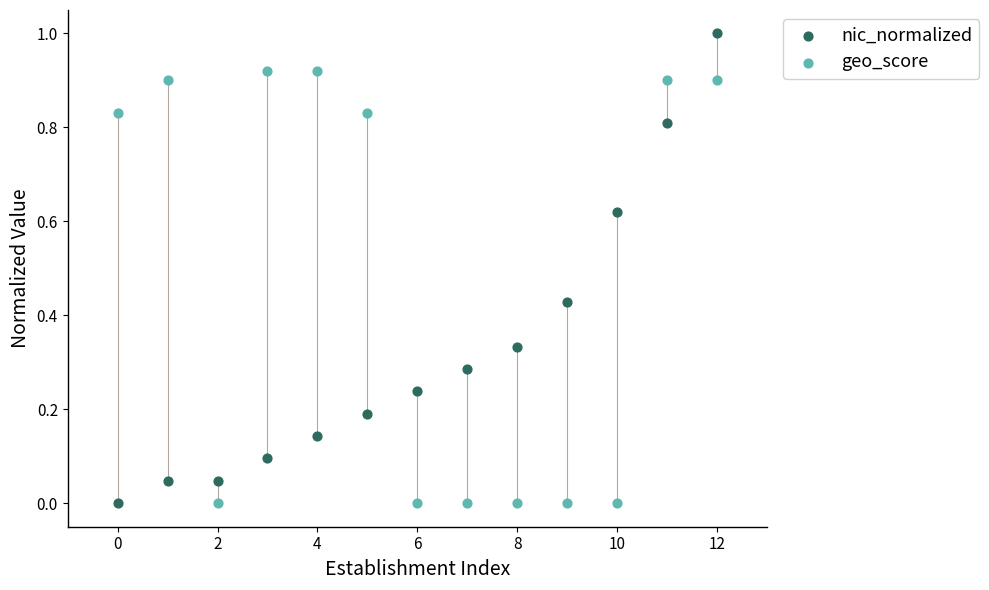

What are all the series names shown in the legend?

nic_normalized, geo_score